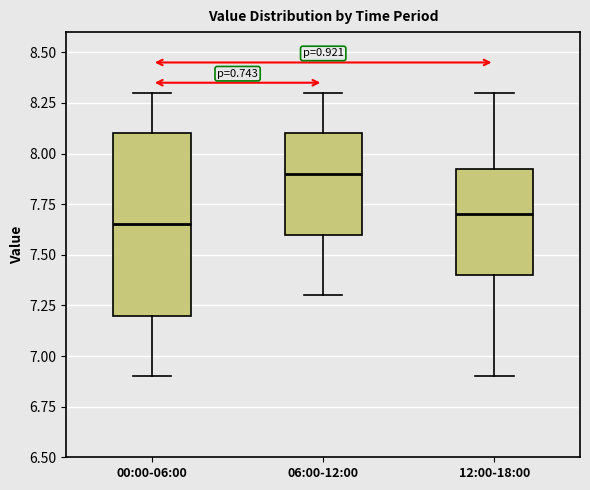

Where does the median line of the box for 06:00-12:00 sit on the y-axis? The values are not printed on the chart, so give them approximately, as read against the axis.

7.90